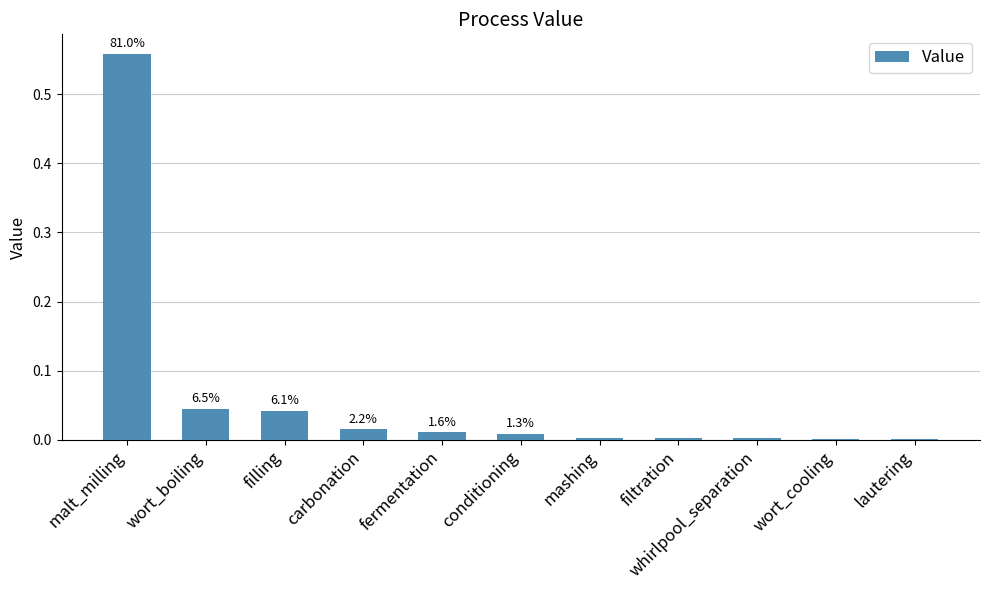

At which label is the value closest to 0?

lautering